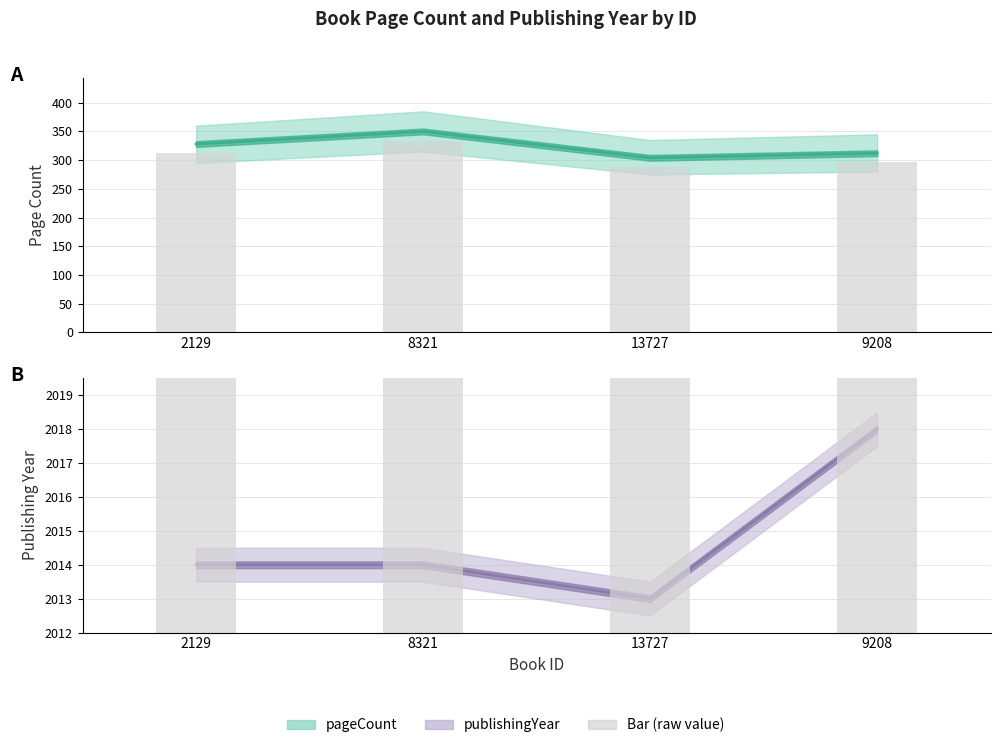

List the labels in order of publishingYear value, smallest first.

13727, 2129, 8321, 9208